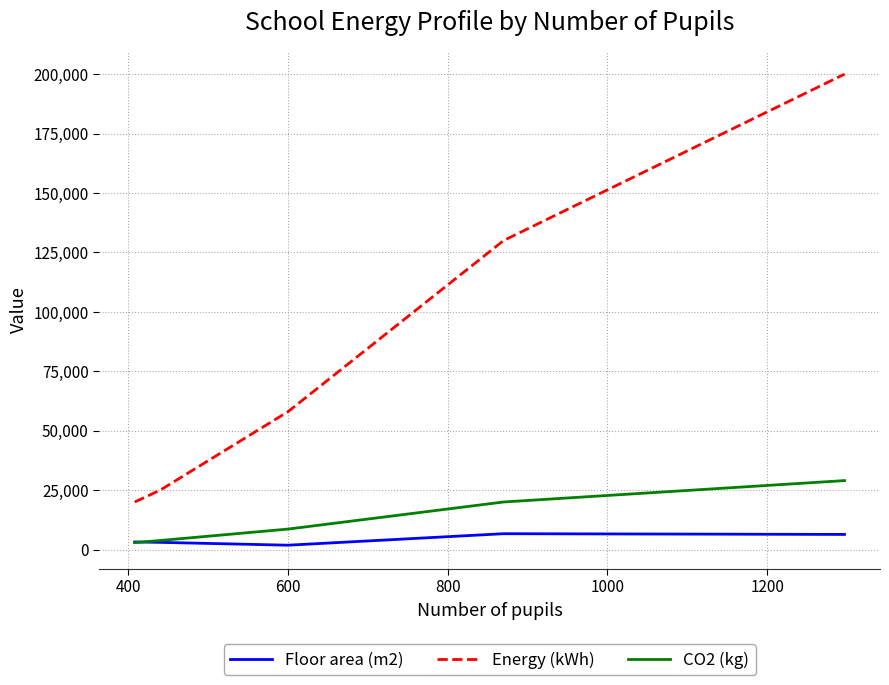

True or false: CO2 (kg) and Energy (kWh) intersect in this chart.

False